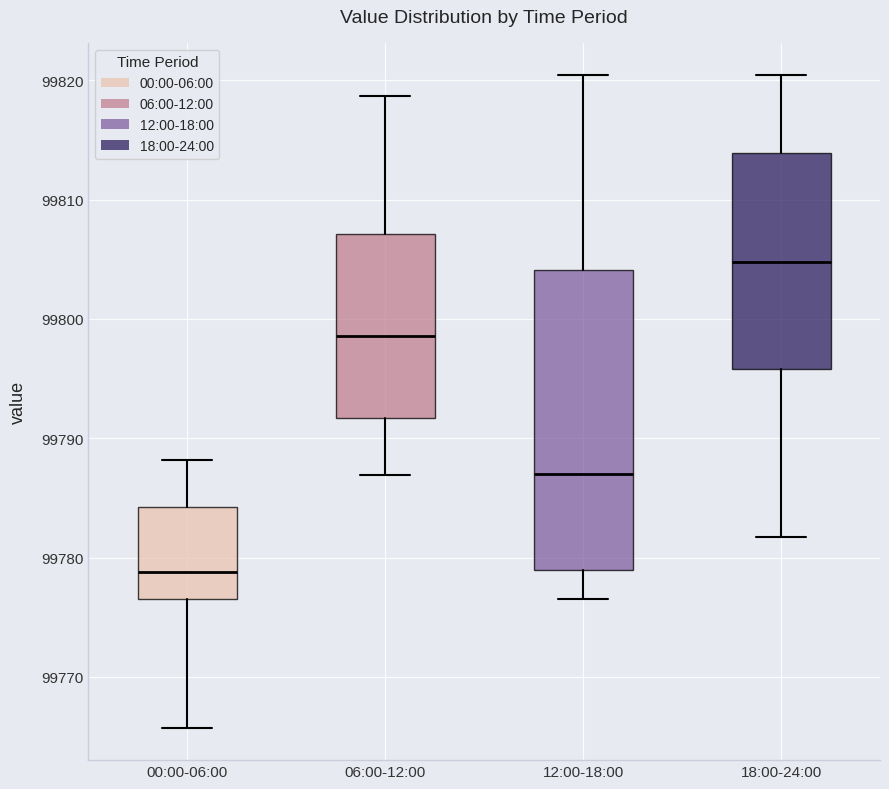

Which box has the highest median line?

18:00-24:00